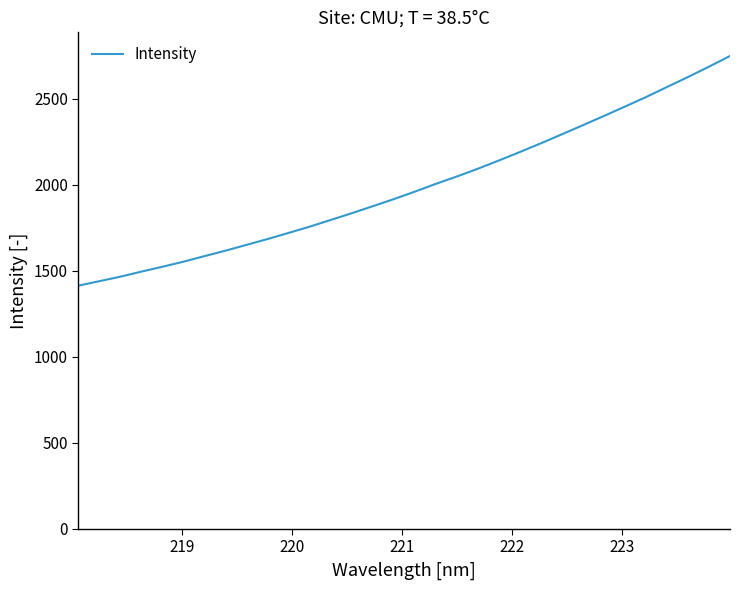

Reading left to right, what are all the values shown in this chart?

1413.0	1439.1	1465.3	1494.7	1523.0	1552.5	1584.8	1616.6	1650.4	1684.2	1719.9	1756.1	1795.0	1834.2	1874.9	1916.1	1959.7	2005.0	2047.7	2092.9	2140.9	2190.1	2240.9	2293.2	2346.1	2399.7	2454.2	2509.4	2567.9	2625.9	2686.2	2748.3